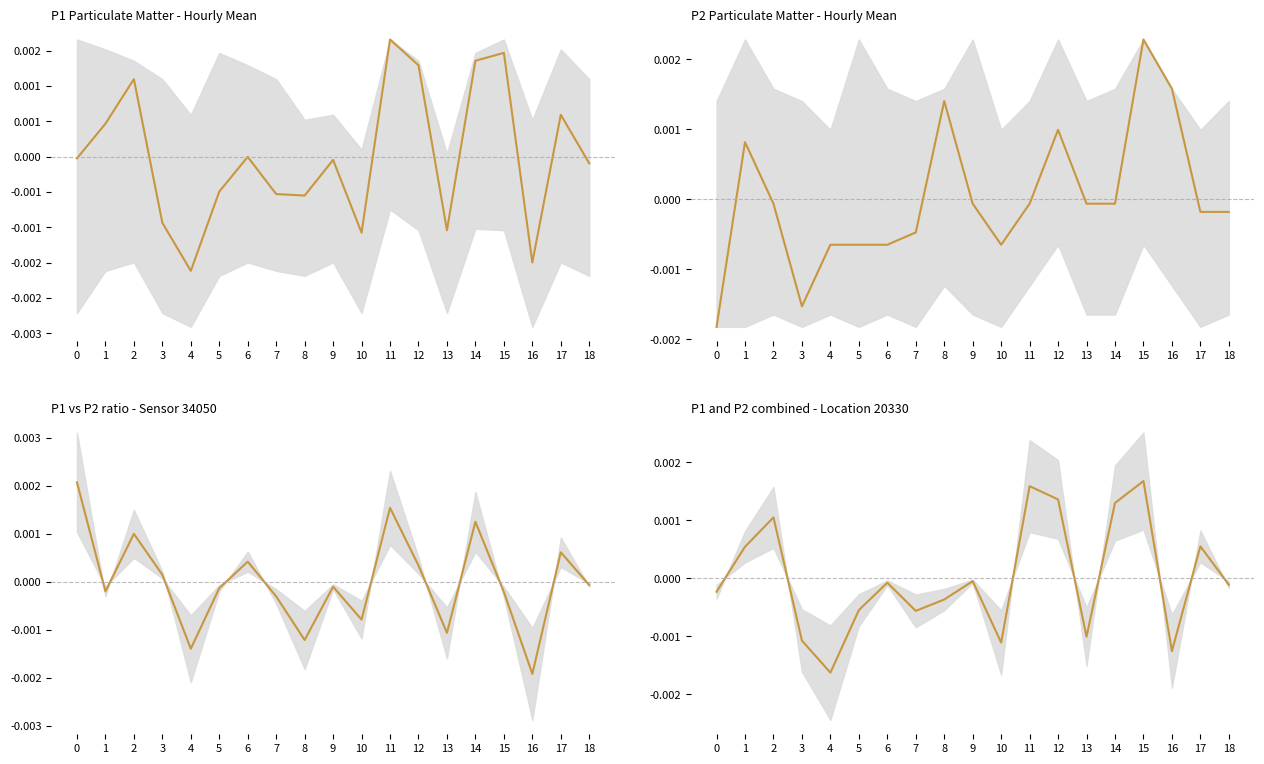

At which category does the data reach its first local valley?

4